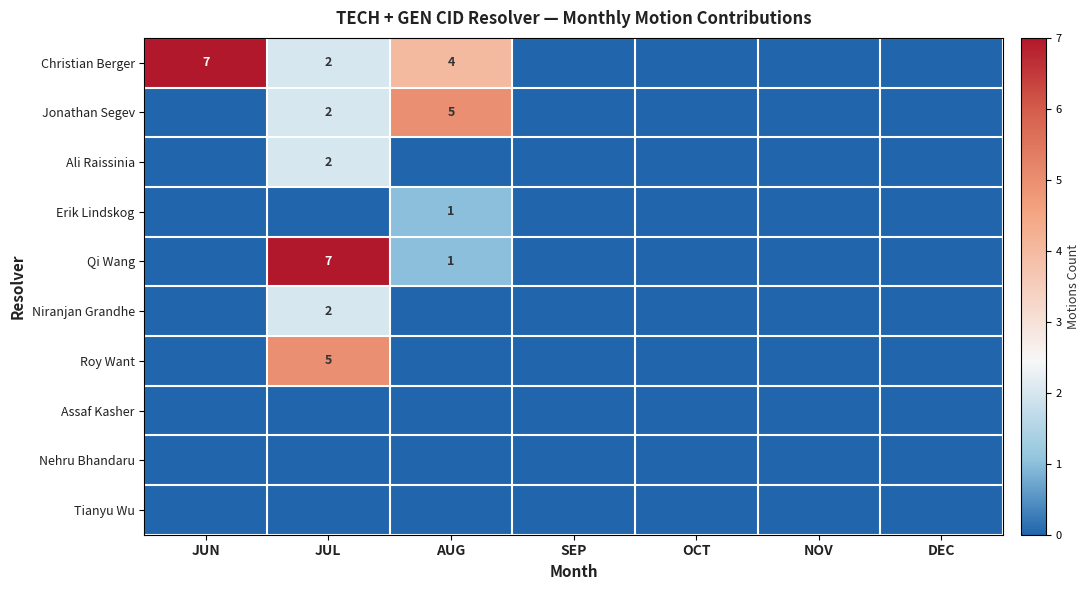

The value of Christian Berger at JUN is 4. True or false?

False